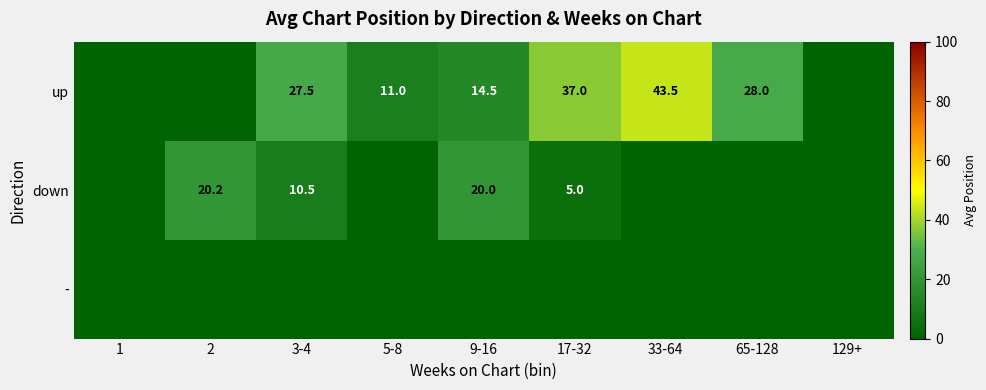

Is the value of up at 5-8 greater than the value of down at 9-16?

No